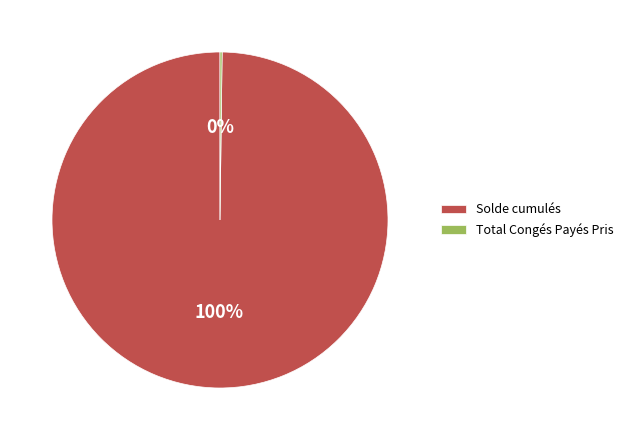

To the nearest percent, what portion does Solde cumulés represent?

100%